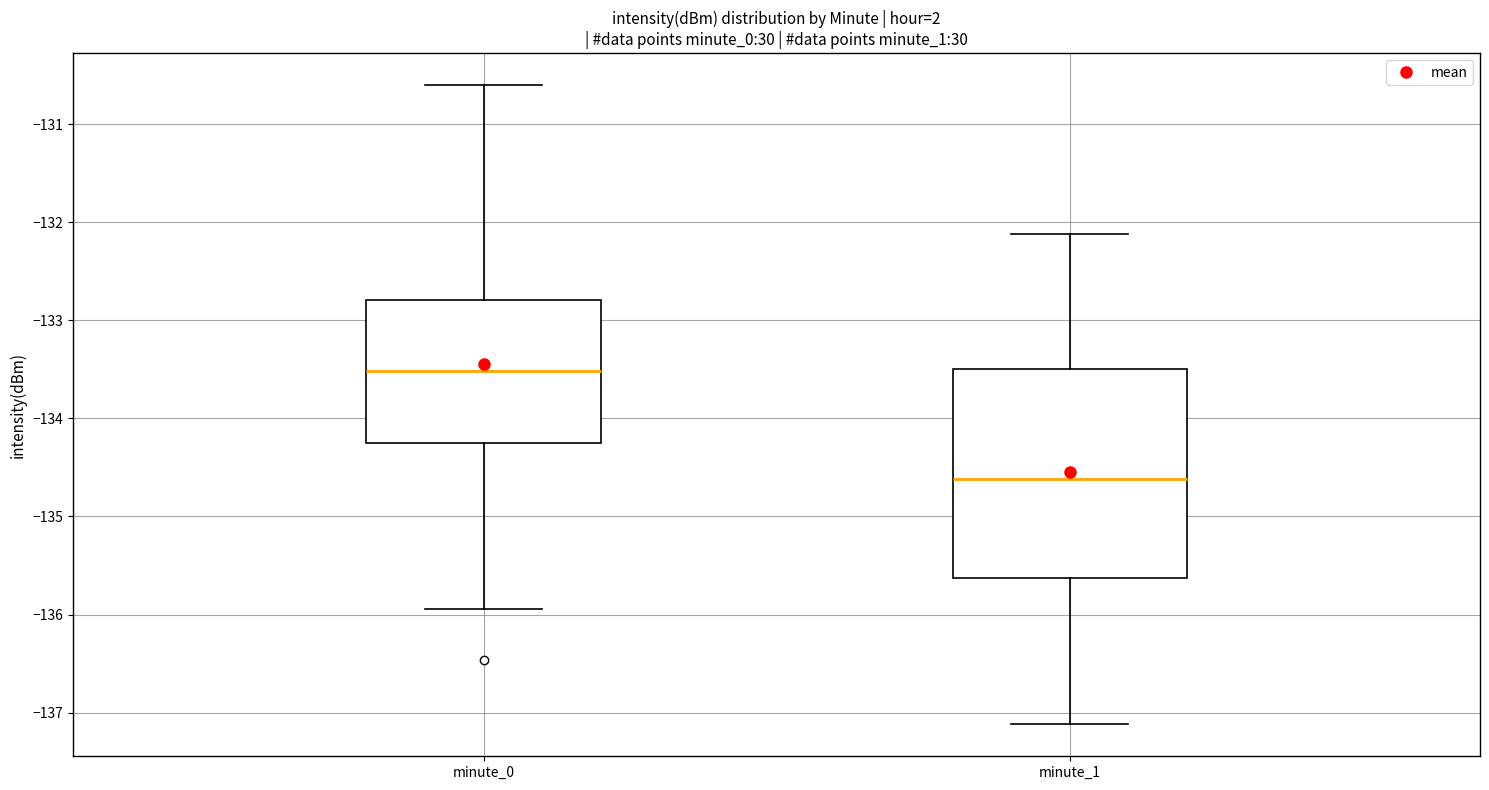

Reading left to right, transcribe this box plot: for each box, give where its median line is, the range the box spans, and where its two whiskers end, as read against the y-axis. The values are not printed on the chart, so give them approximately, as read against the axis.

minute_0: median -133.5, box -134.3 to -132.8, whiskers -135.9 to -130.6
minute_1: median -134.6, box -135.6 to -133.5, whiskers -137.1 to -132.1